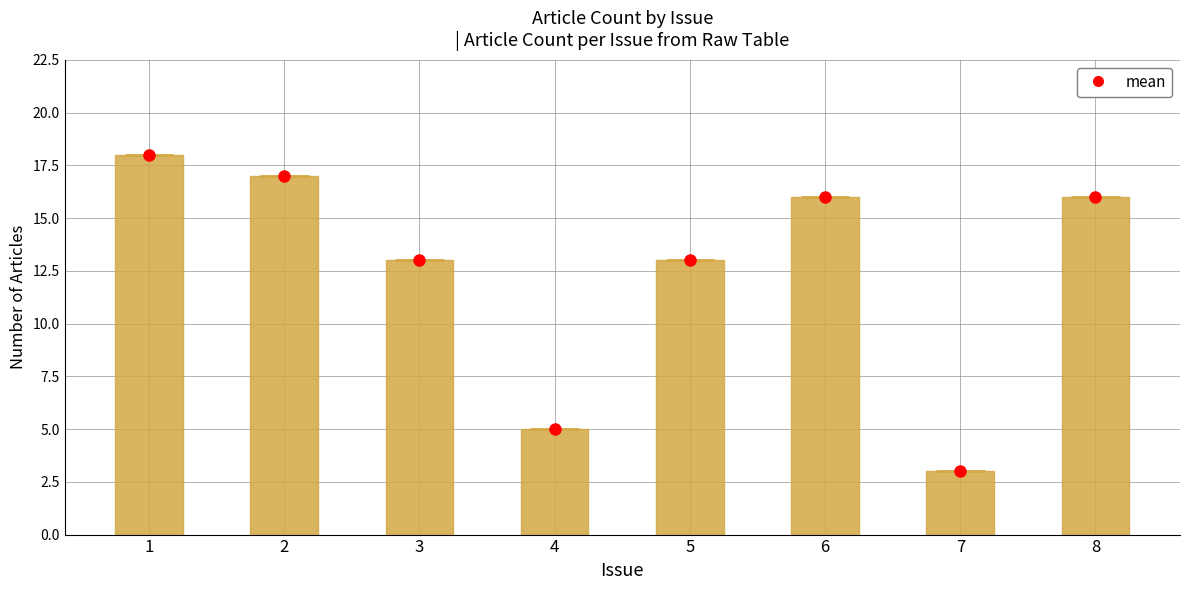

Does the chart contain stacked bars?

No